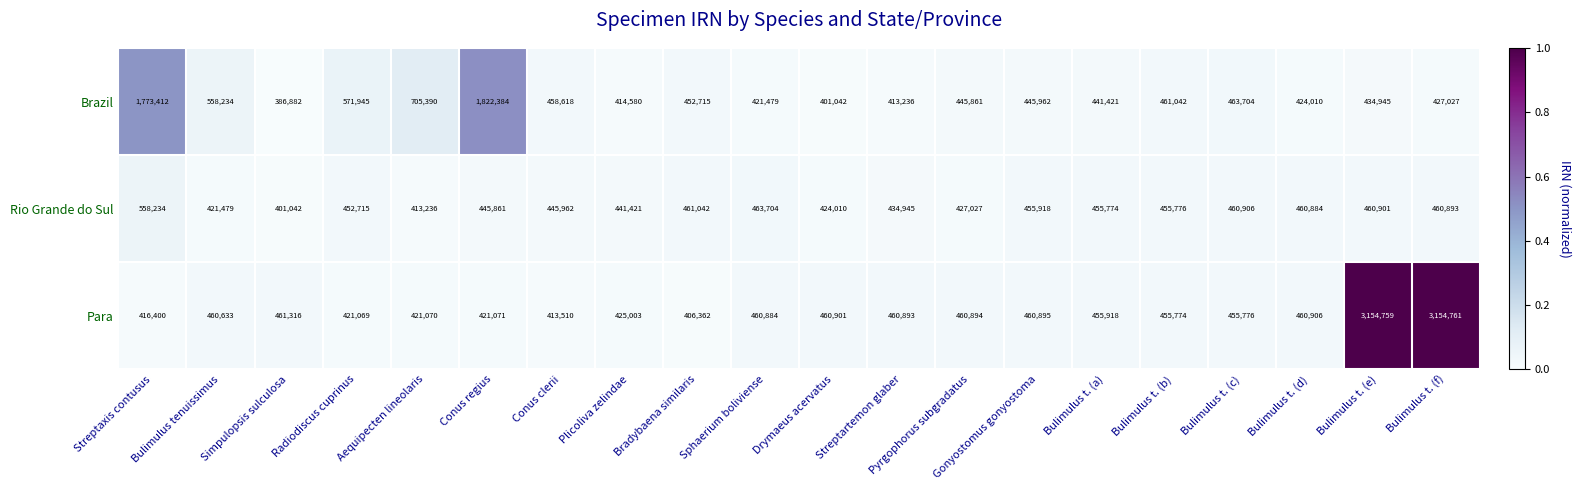

What is the total value across all series at Conus clerii?

1318090